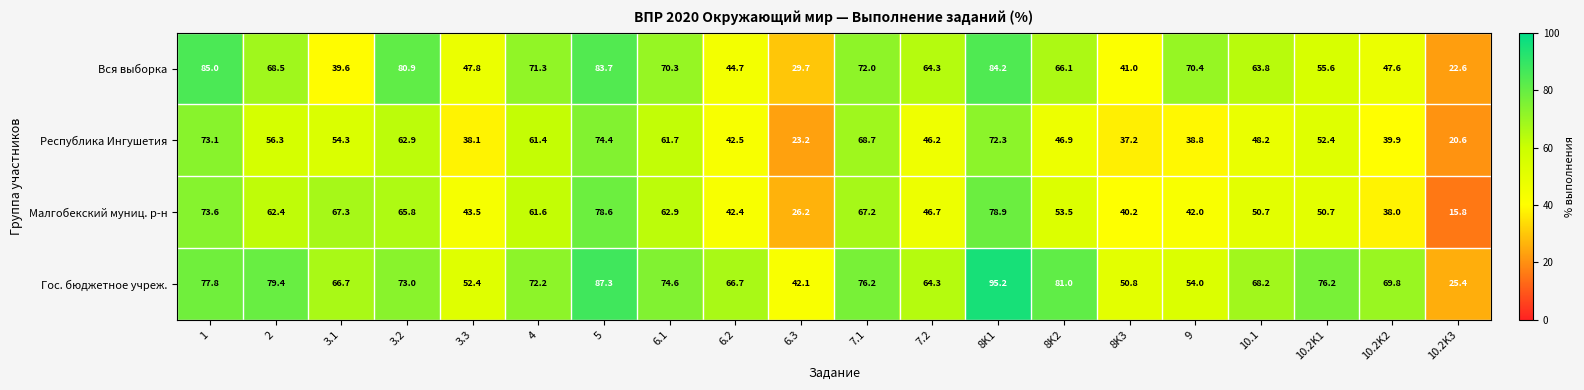

Is it true that Вся выборка equals 105.9 at 4?

False